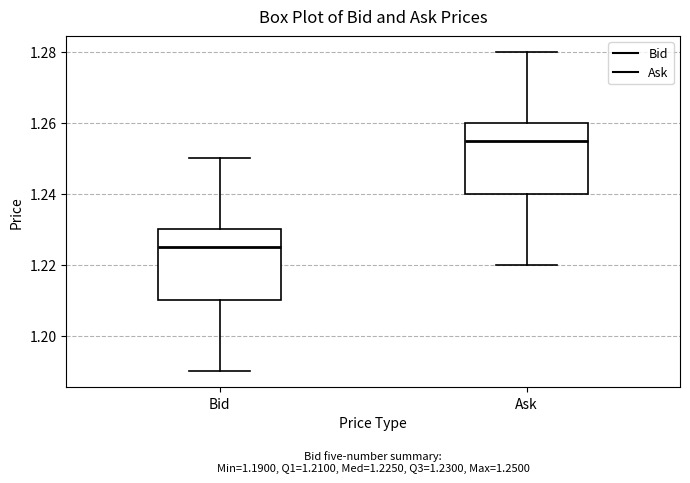

Which box's median line is the lowest?

Bid